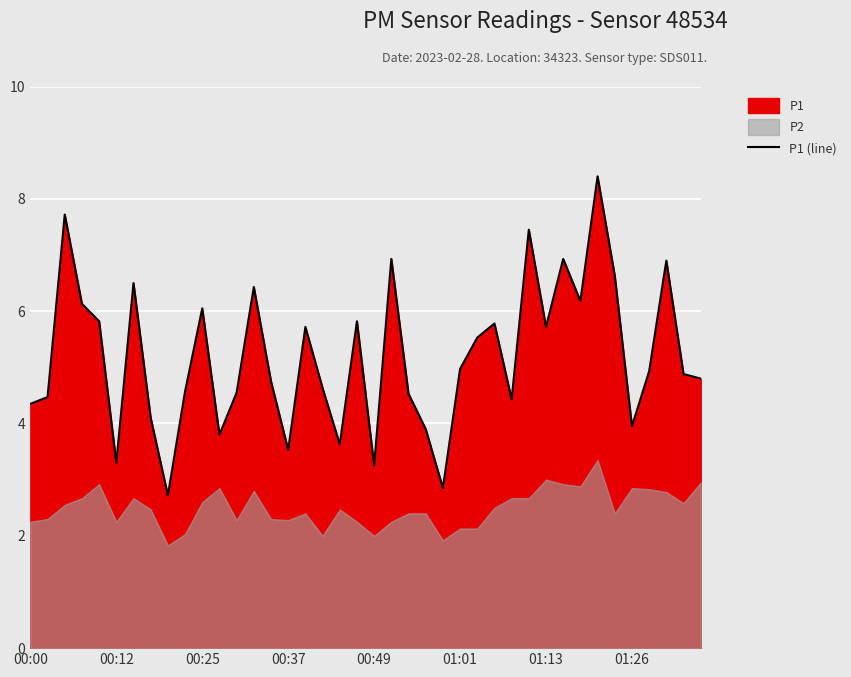

What is the difference between the second highest and second lowest values?

4.9